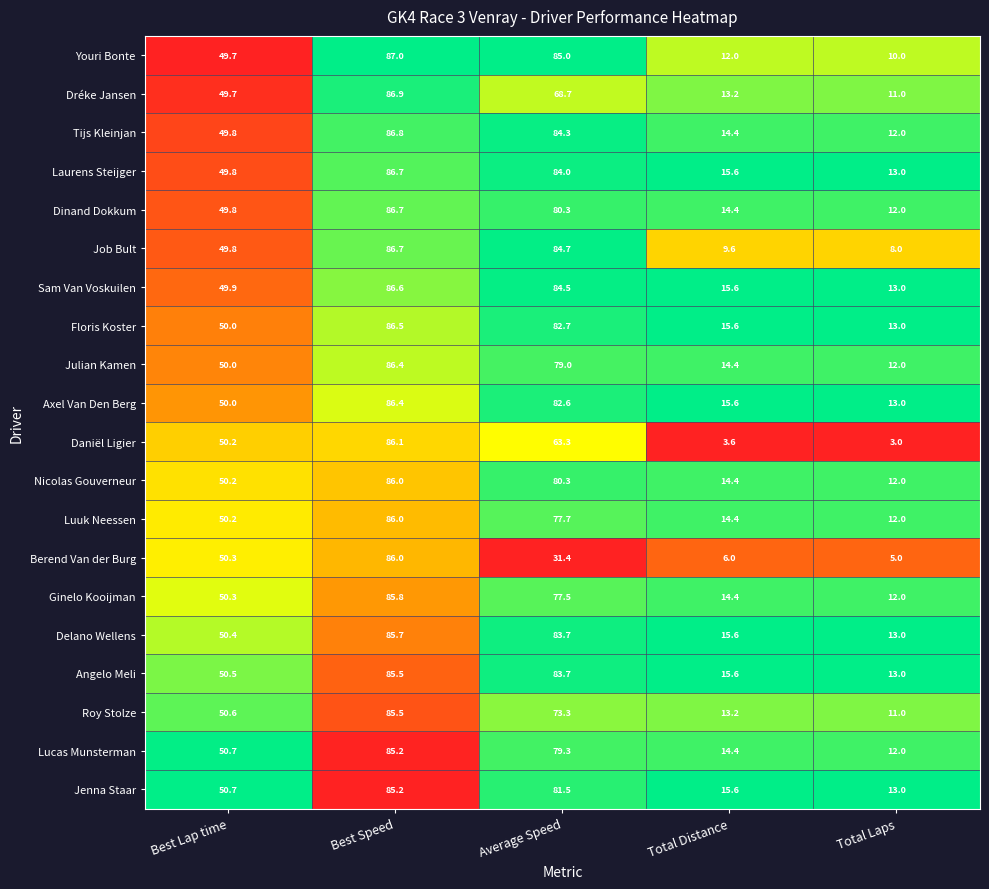

How many series are shown in this chart?

20